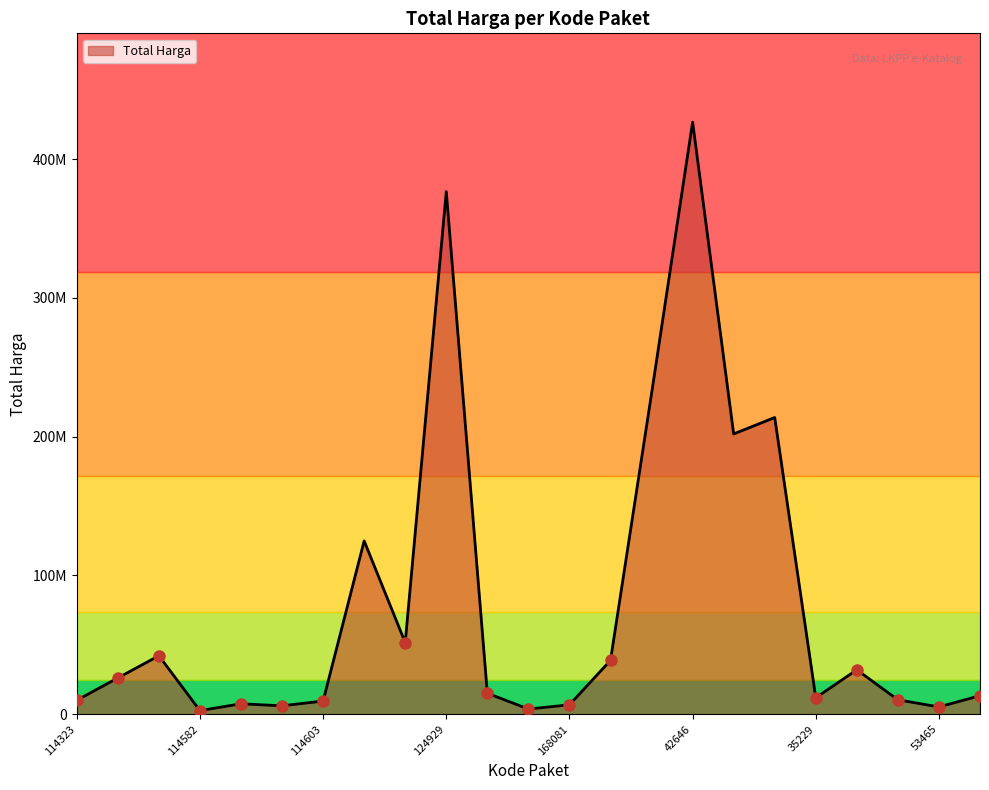

Does the chart have visible grid lines?

No